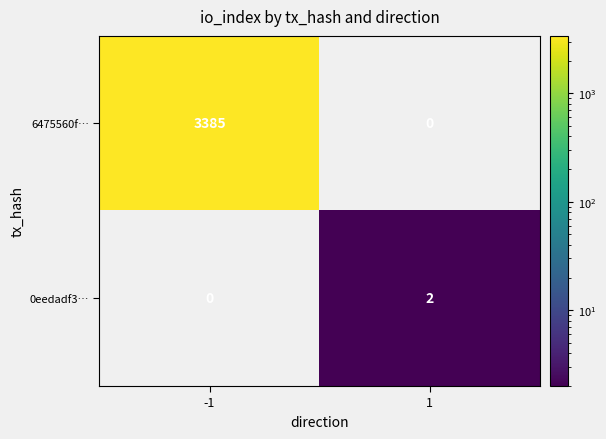

Is it true that 6475560f… equals 2040 at 1?

False